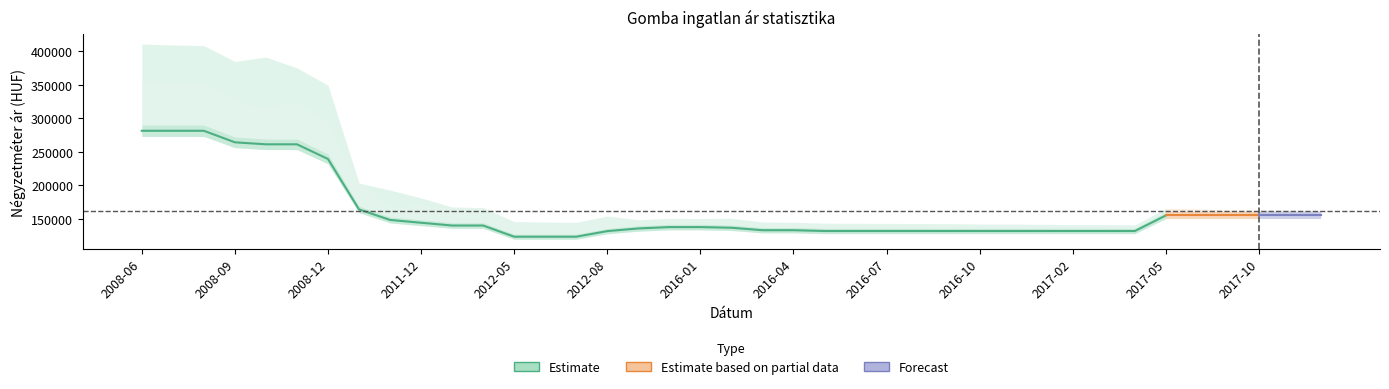

Does the chart have visible grid lines?

No